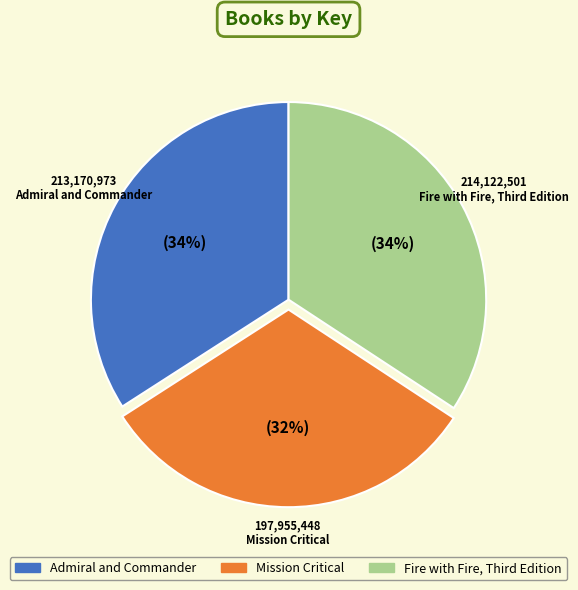

Count the number of slices in the pie.

3